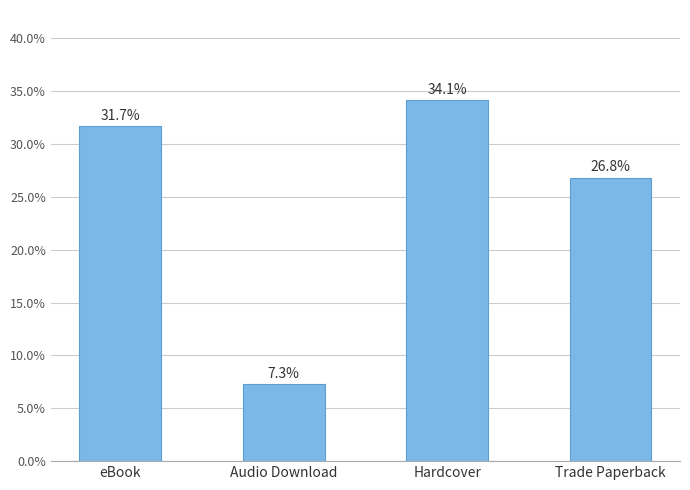

What is the label of the 3rd bar from the right?

Audio Download